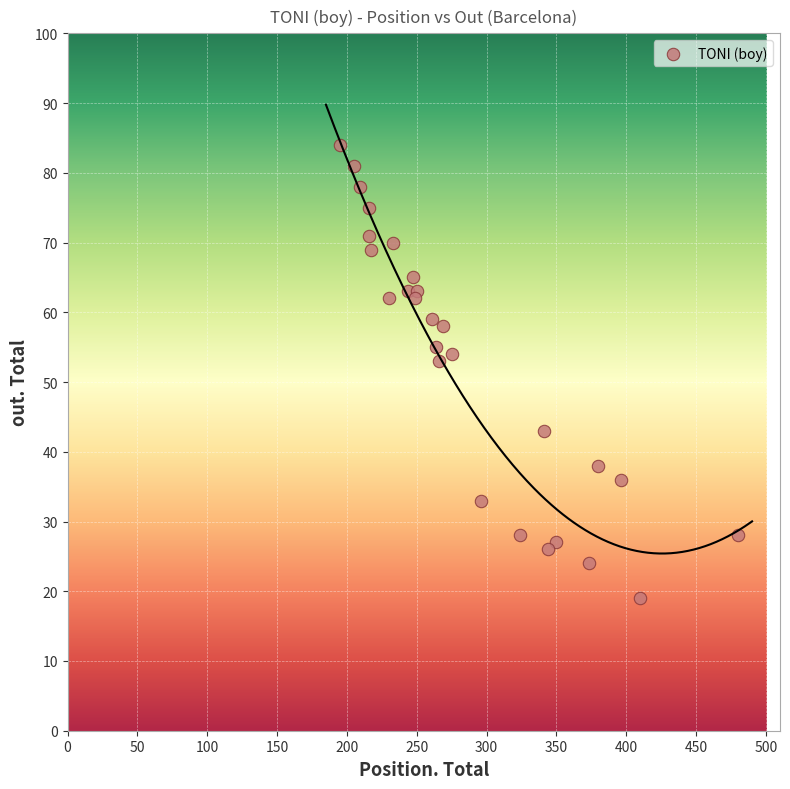

What is the range of X values (max minus min)?

285